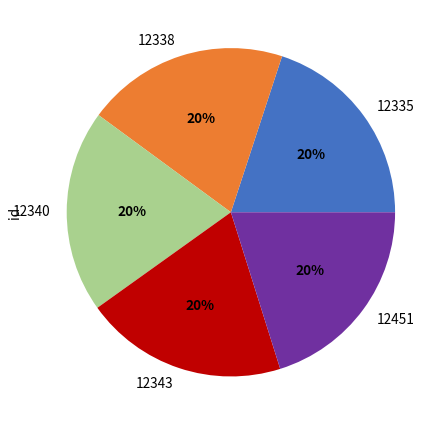

Do 12335 and 12338 together represent more than half of the pie?

No